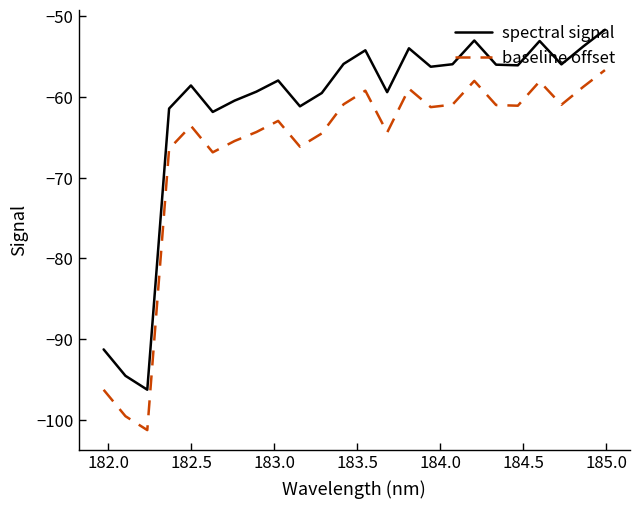

What is the minimum value shown in the chart?

-101.3